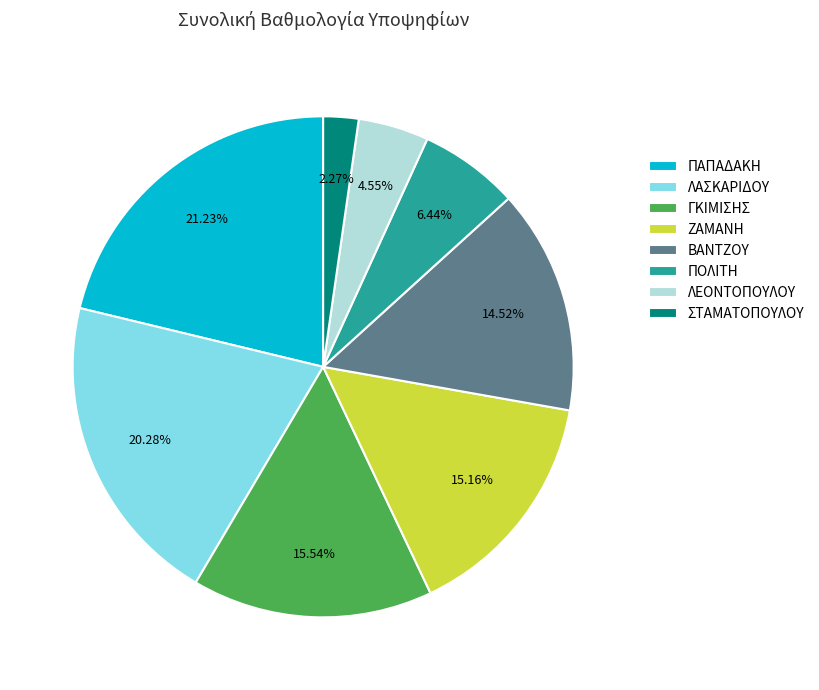

To the nearest percent, what is the average slice percentage?

12%